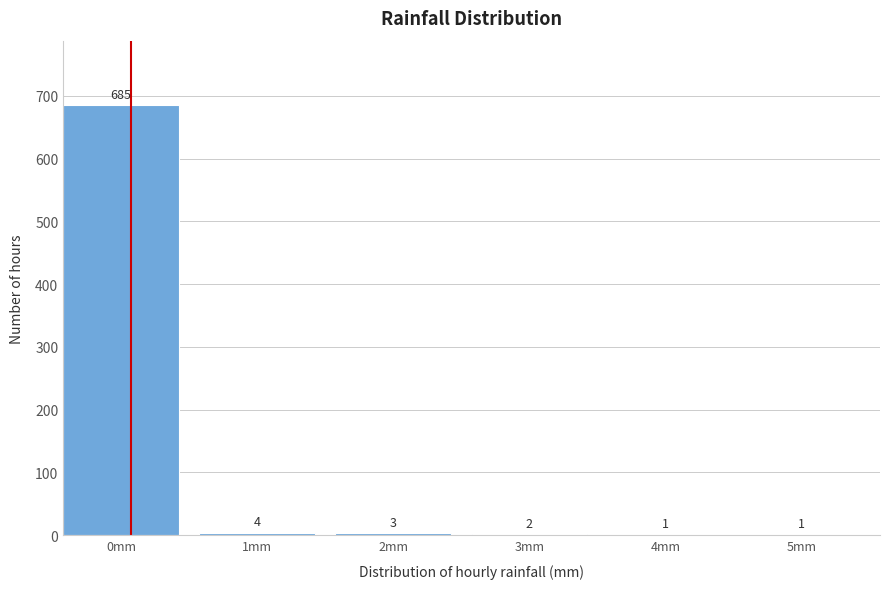

Reading right to left, extract all data points from this chart.

5mm=1	4mm=1	3mm=2	2mm=3	1mm=4	0mm=685